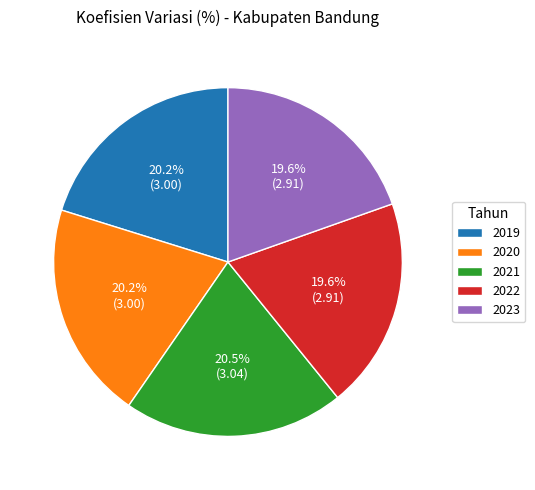

Does 2021 represent more than half of the total?

No